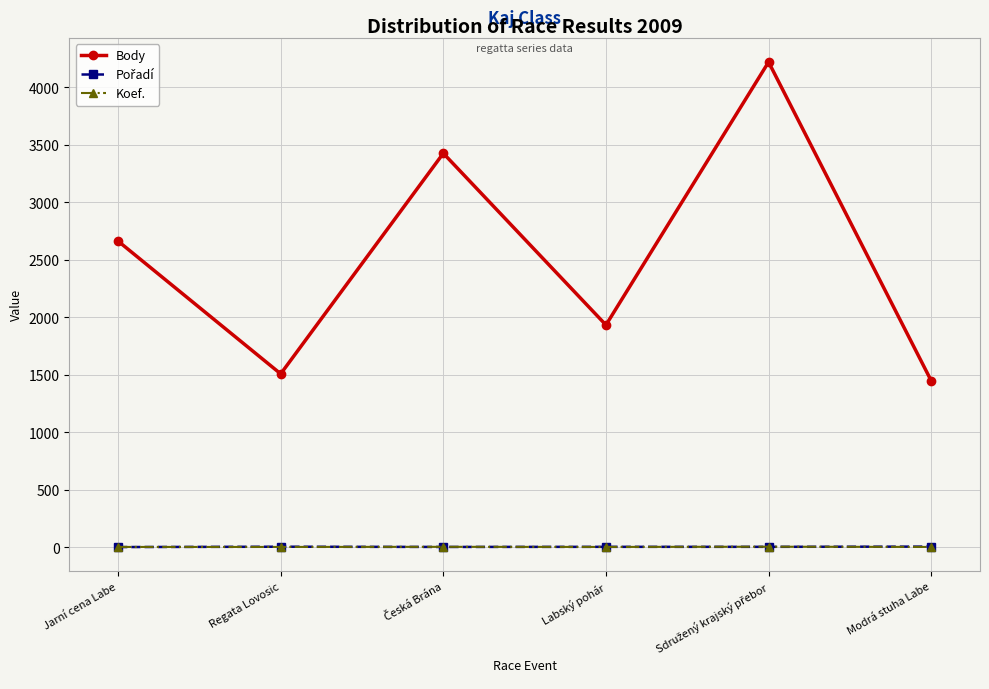

What position from the right is Regata Lovosic?

5